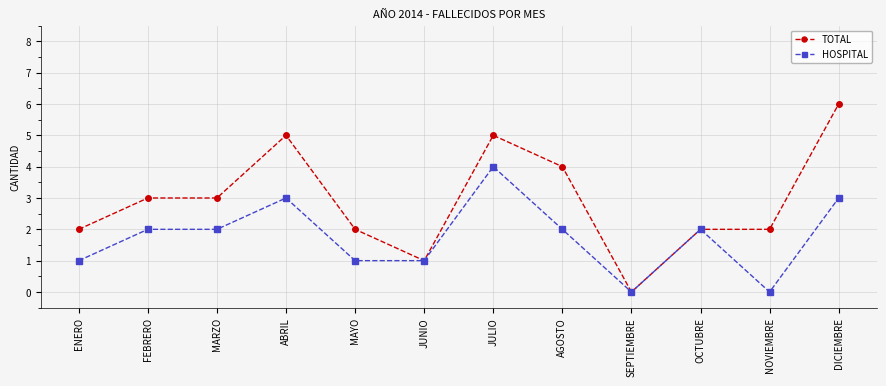

Which series has the widest spread of values?

TOTAL